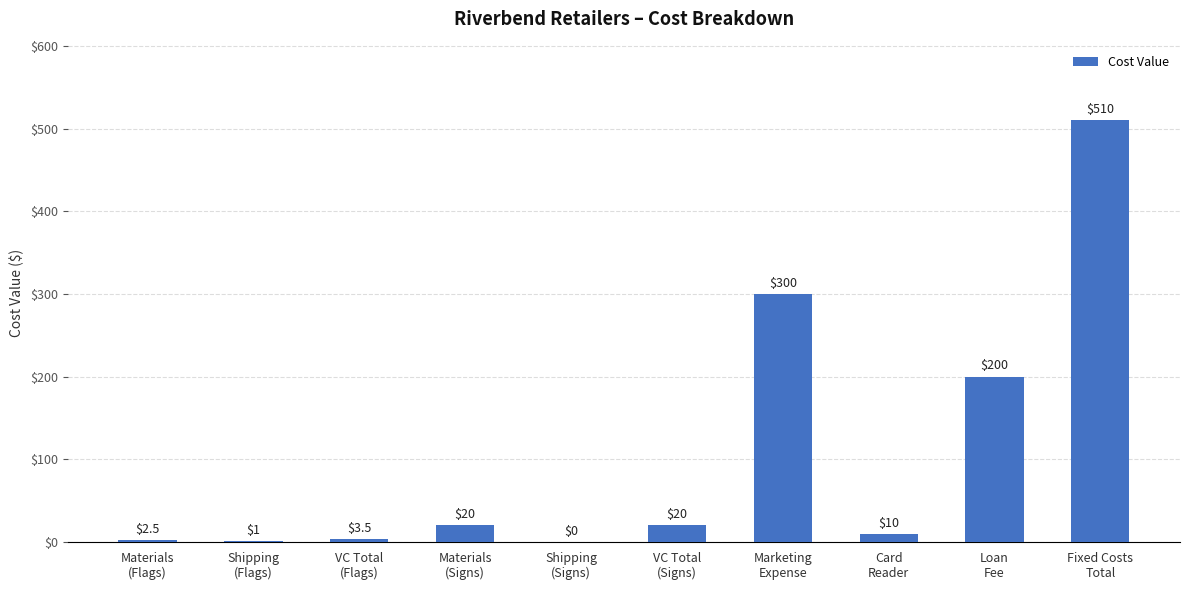

What is the maximum value shown in the chart?

510.0